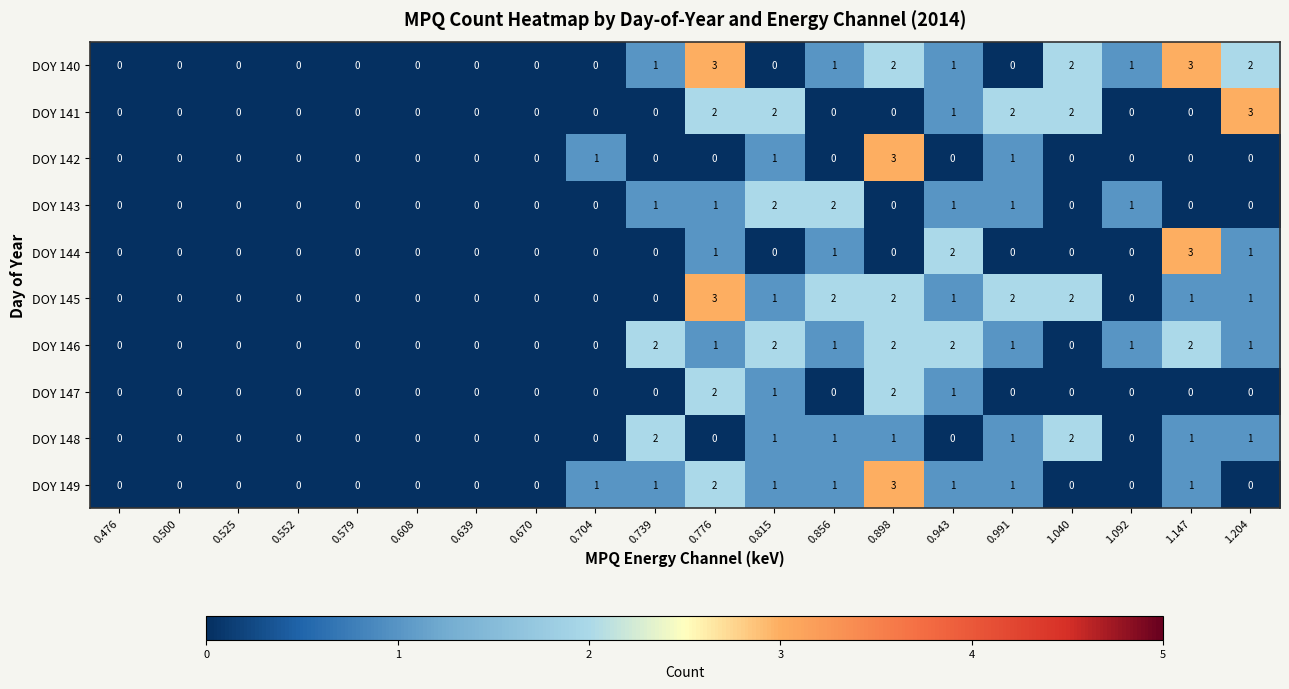

What is the highest value of the DOY 141 series?

3